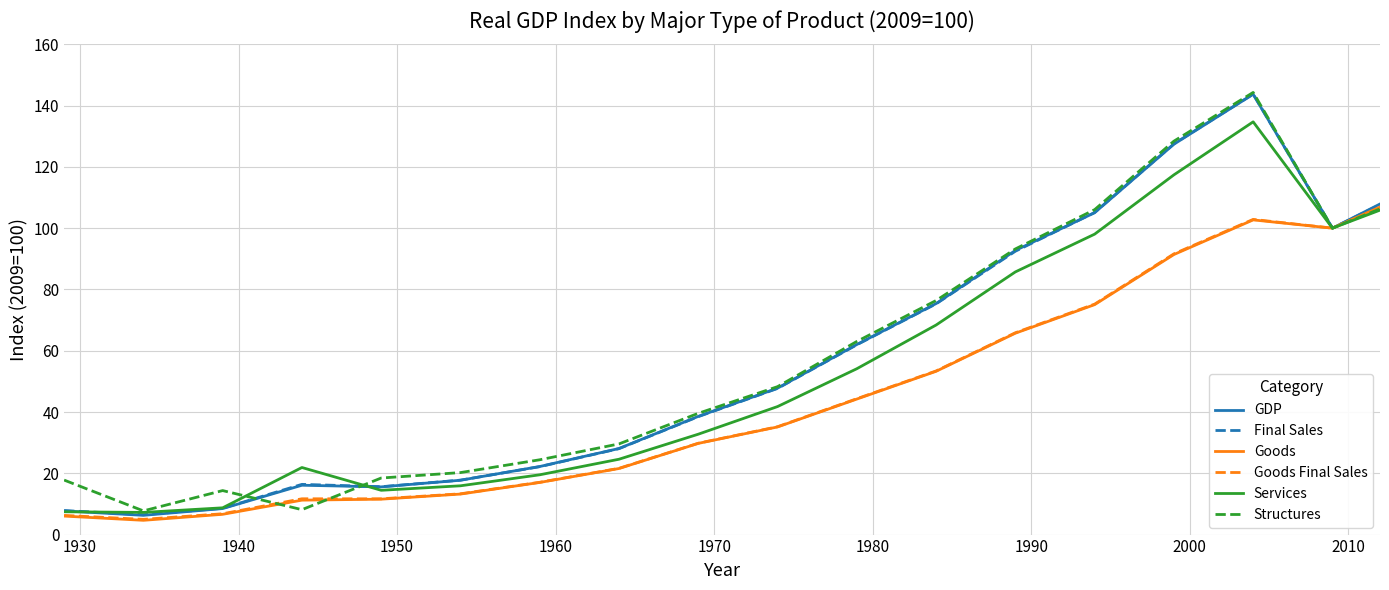

What is the highest value of the Services series?

134.7